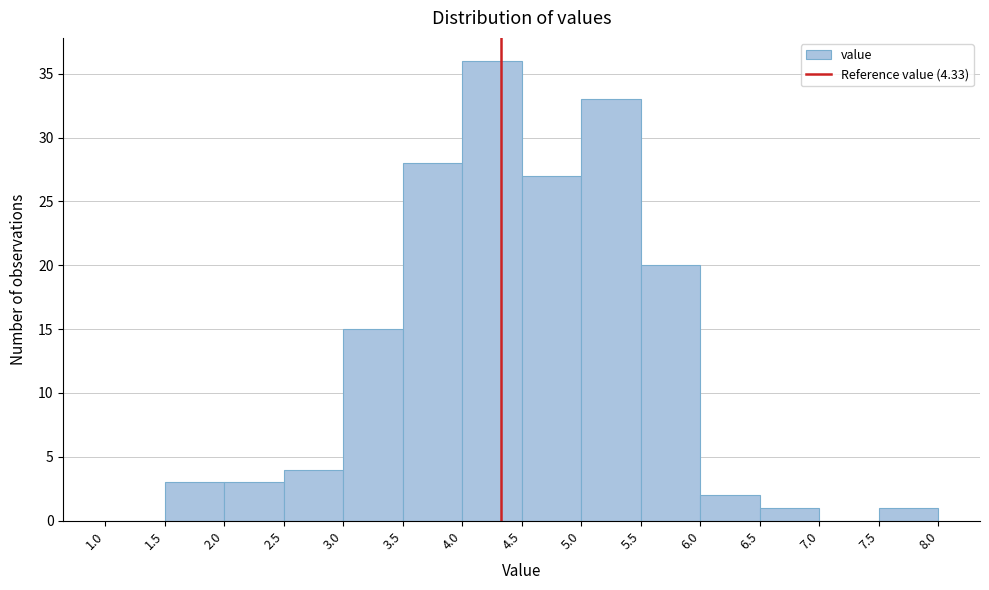

Reading left to right, transcribe this chart: for each bar, give the range it covers on the x-axis and its height. The values are not printed on the chart, so give them approximately, as read against the axis.

1.0 to 1.5: 0
1.5 to 2.0: 3
2.0 to 2.5: 3
2.5 to 3.0: 4
3.0 to 3.5: 15
3.5 to 4.0: 28
4.0 to 4.5: 36
4.5 to 5.0: 27
5.0 to 5.5: 33
5.5 to 6.0: 20
6.0 to 6.5: 2
6.5 to 7.0: 1
7.0 to 7.5: 0
7.5 to 8.0: 1